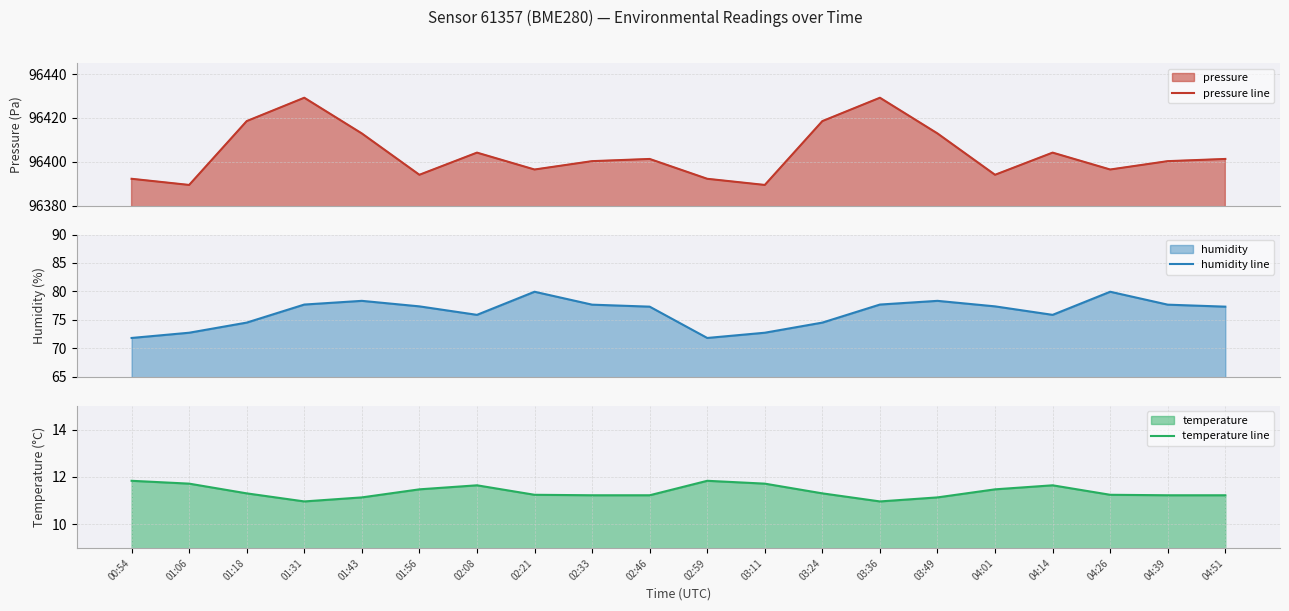

How many data points in humidity line are above 77?

12